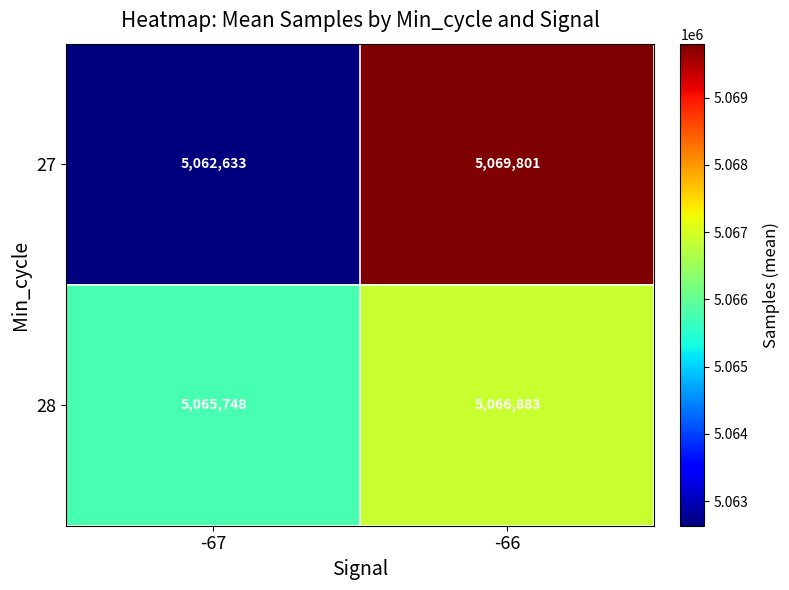

What is the difference between the highest and lowest values at -66?

2918